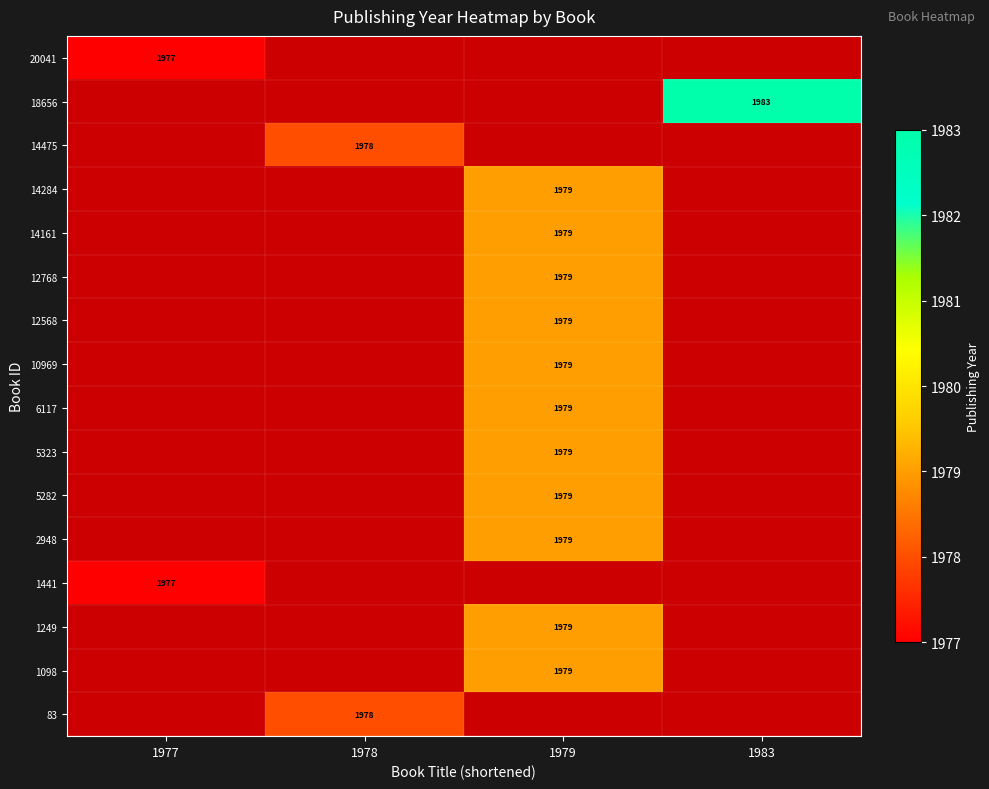

Is it true that 1098 equals 1979 at 1979?

True